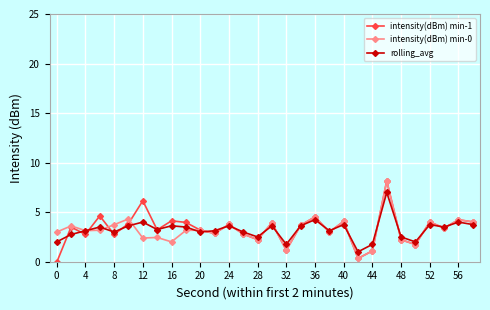

True or false: intensity(dBm) min-1 has more than 0 points higher than both neighbors.

True